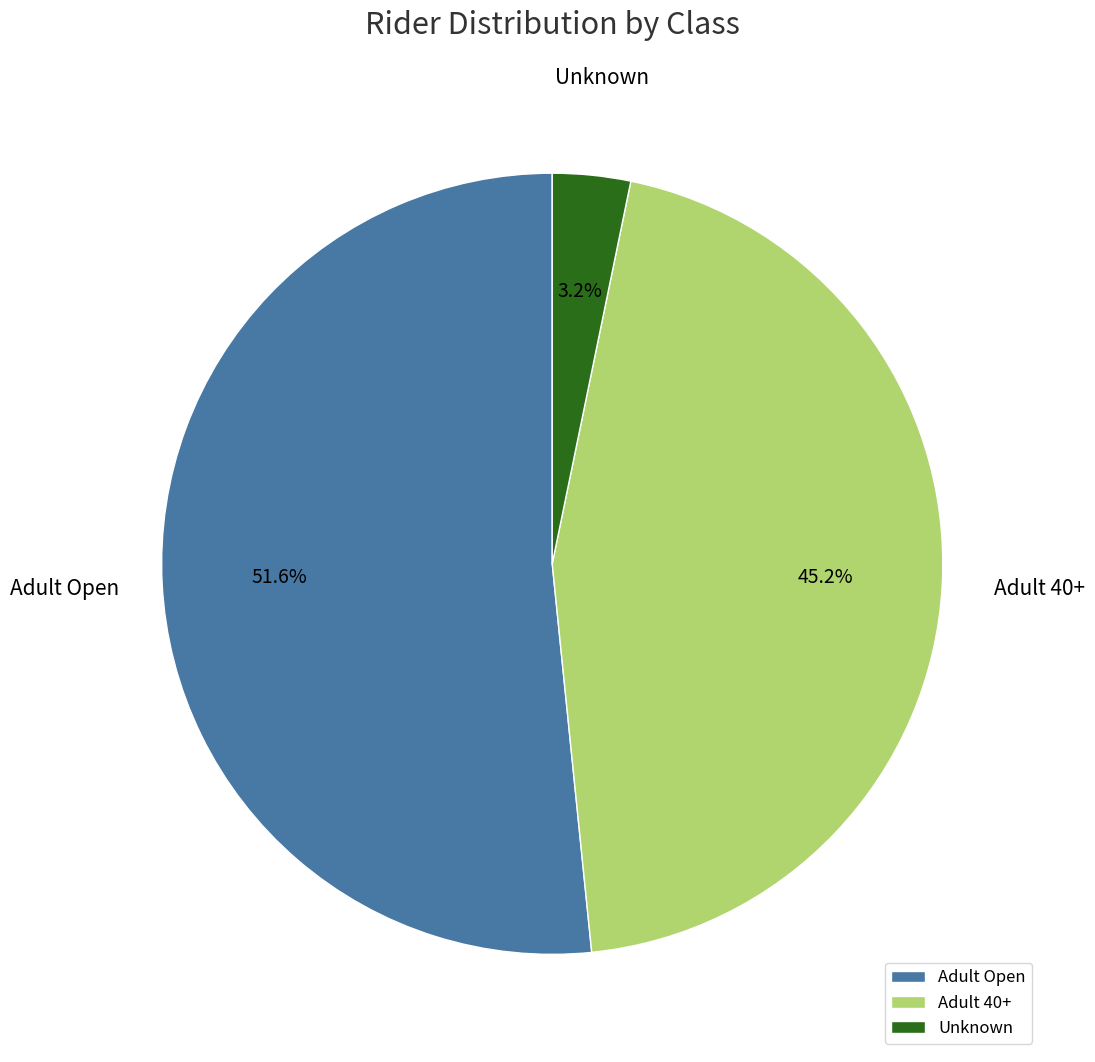

What is the total percentage of Adult Open and Adult 40+?

96.8%